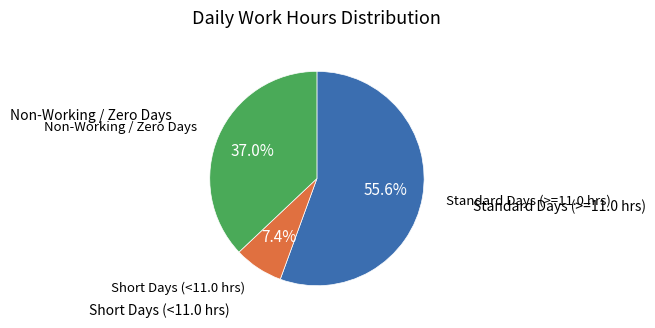

Is there a majority slice in this chart?

Yes